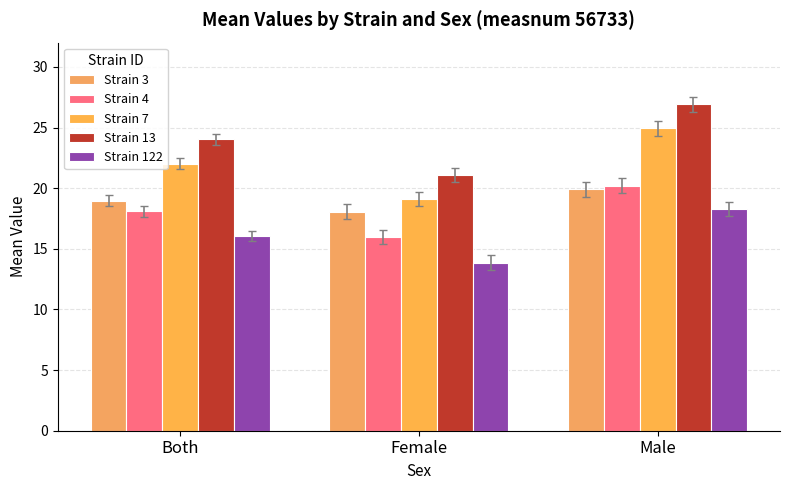

At which category does the chart reach its minimum across all series?

Female